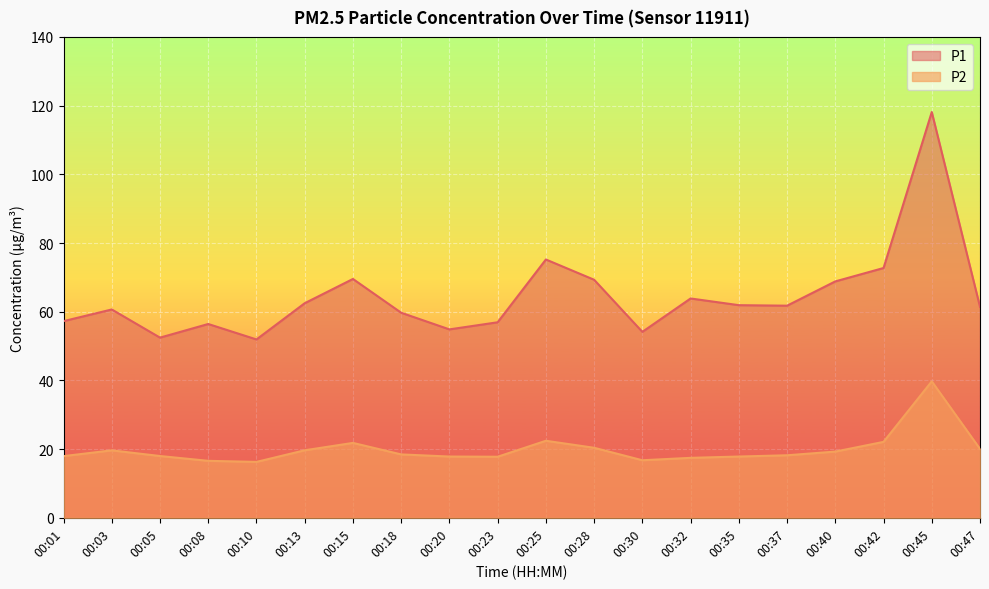

Which category has the highest value in the P2 series?

00:45